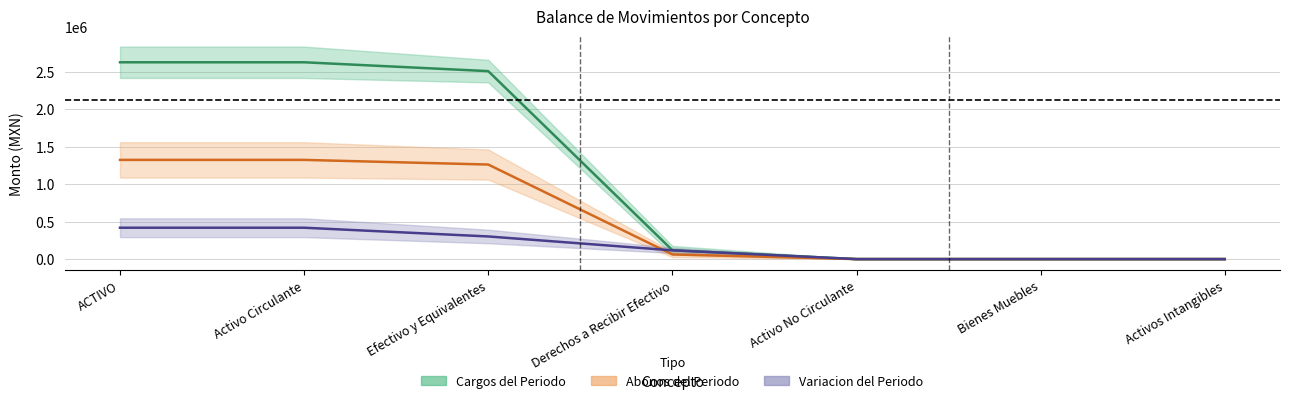

What is the difference between the maximum and minimum values in the Cargos del Periodo series?

2623557.4